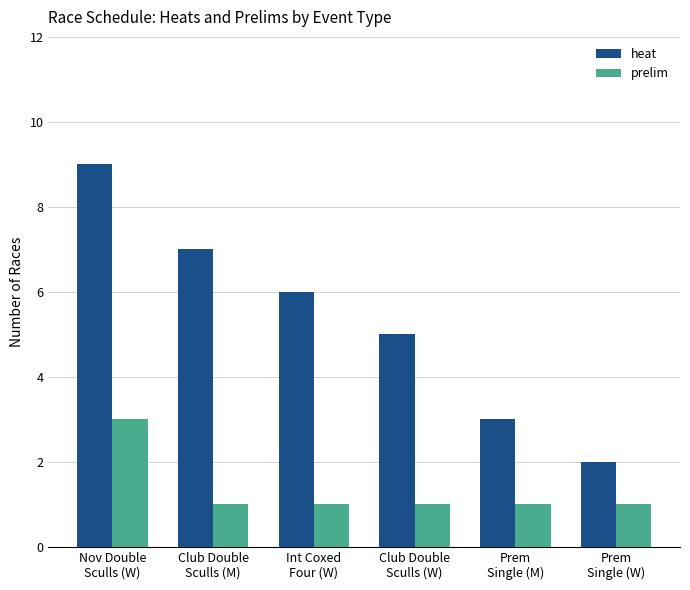

How many data points in heat are less than 6?

3